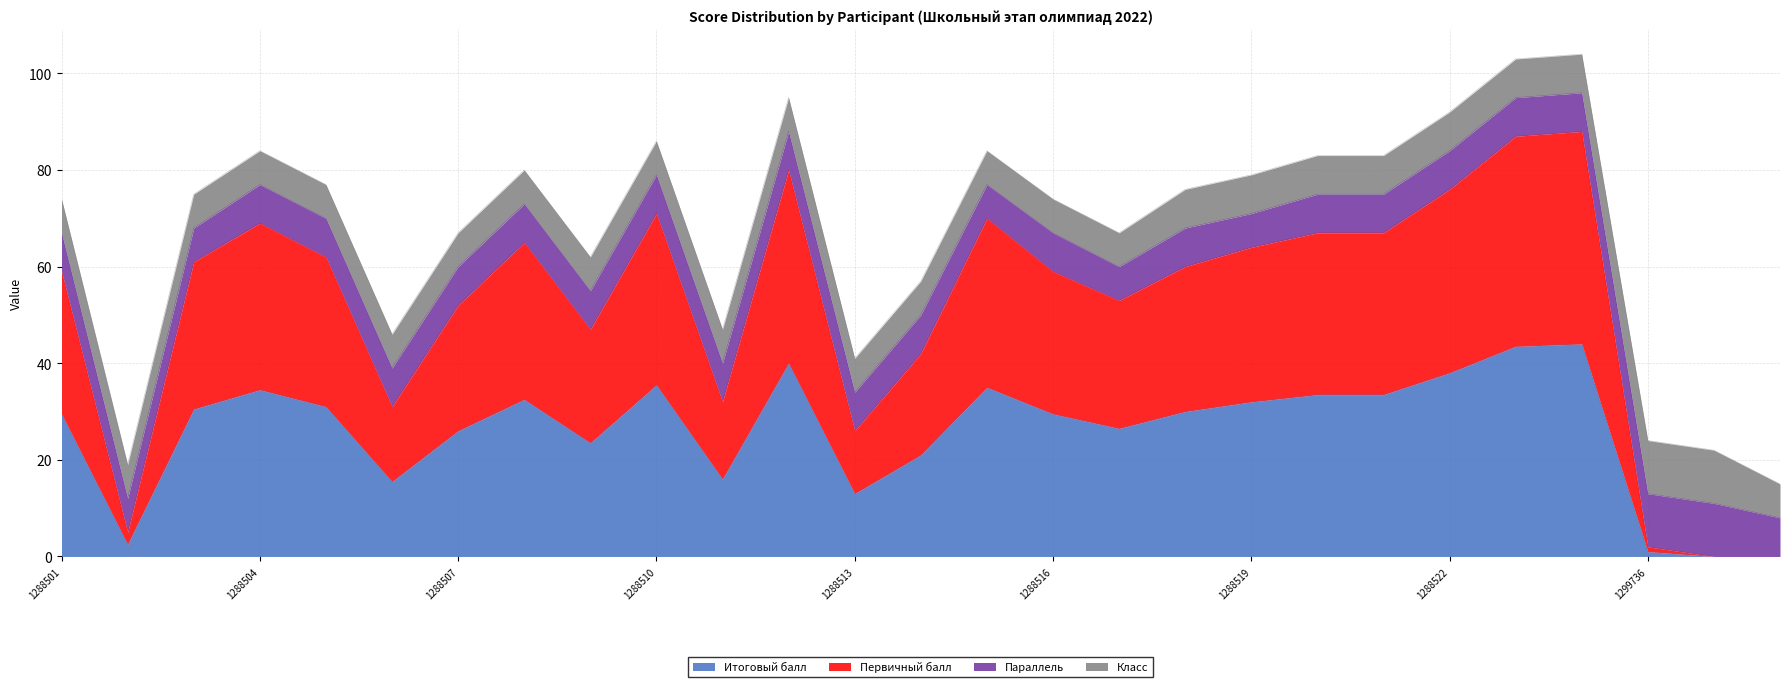

Which series changed the most between 1288506 and 1288511?

Первичный балл